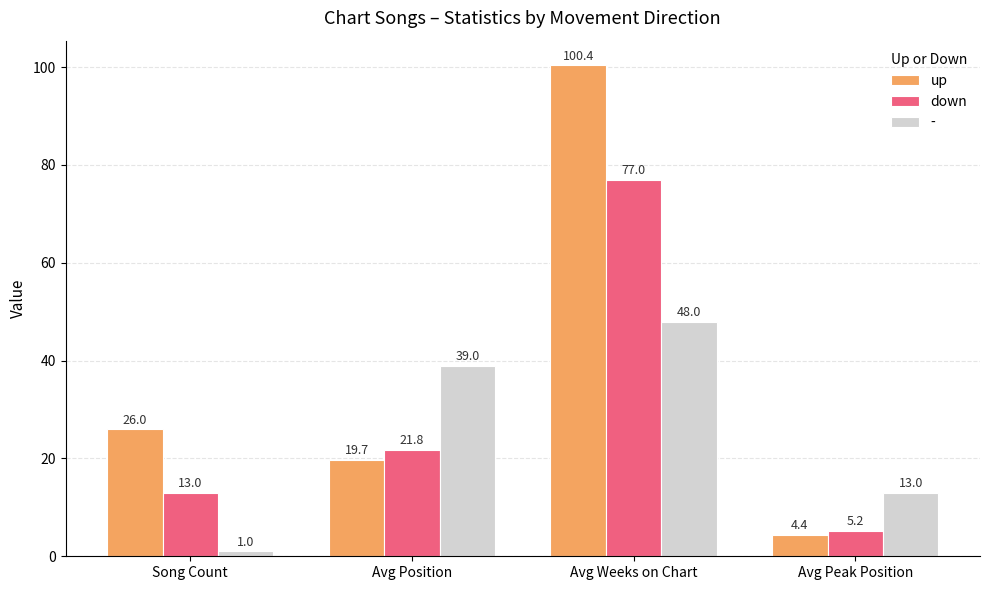

Which category has the highest value across all series?

Avg Weeks on Chart